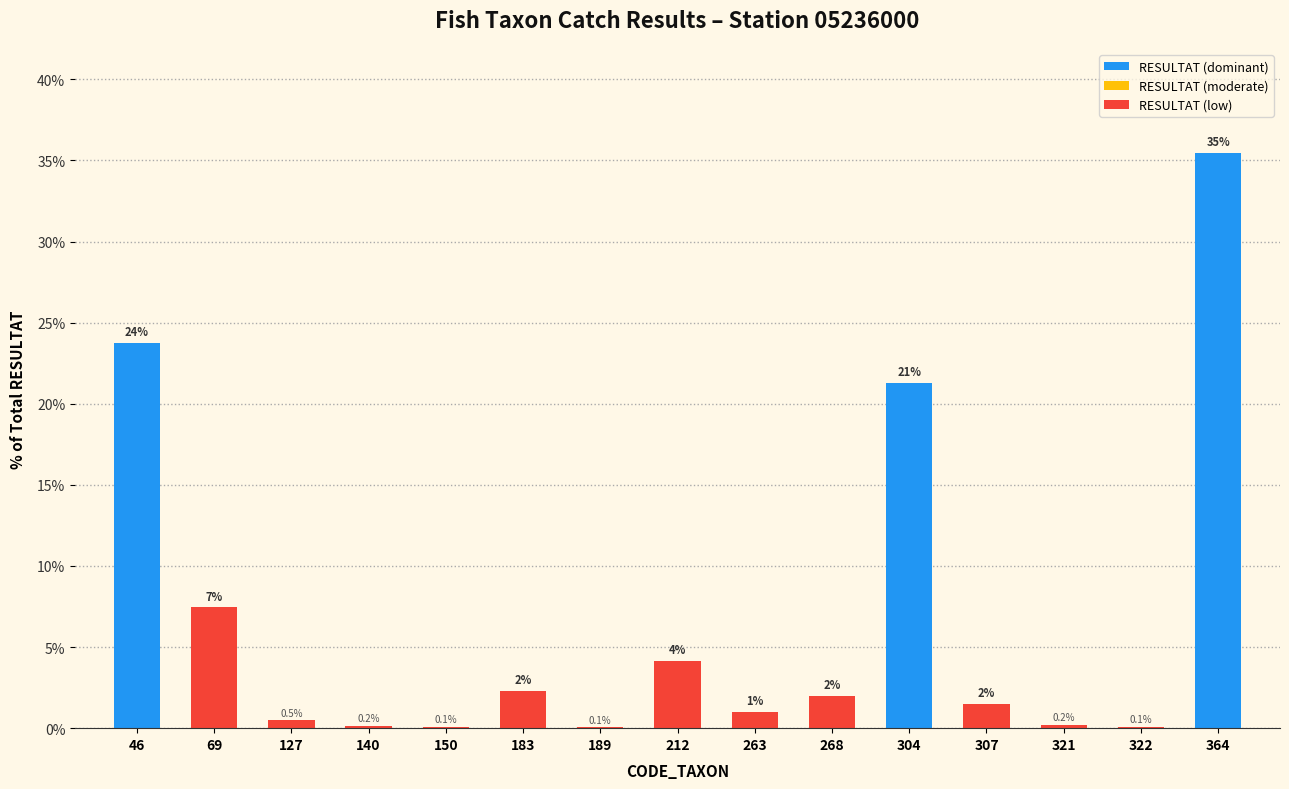

Where does the data first go above 1?

46